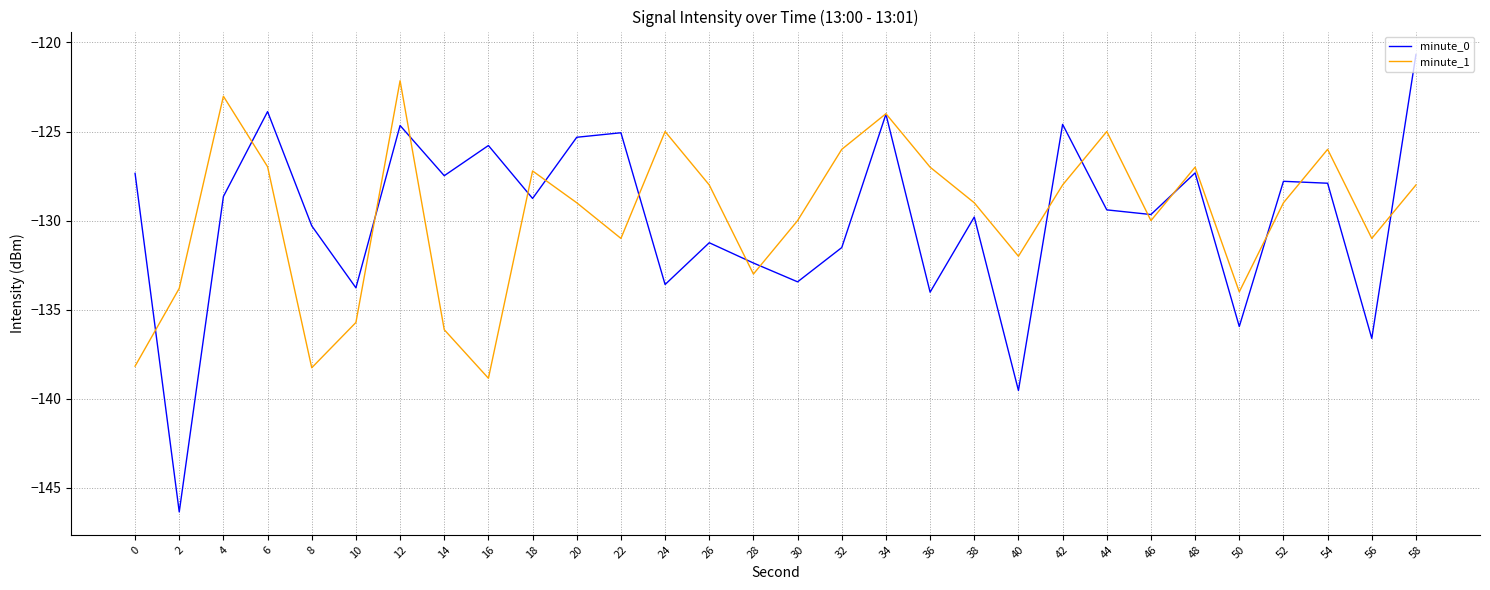

Rank the series at 24 from highest to lowest value.

minute_1, minute_0